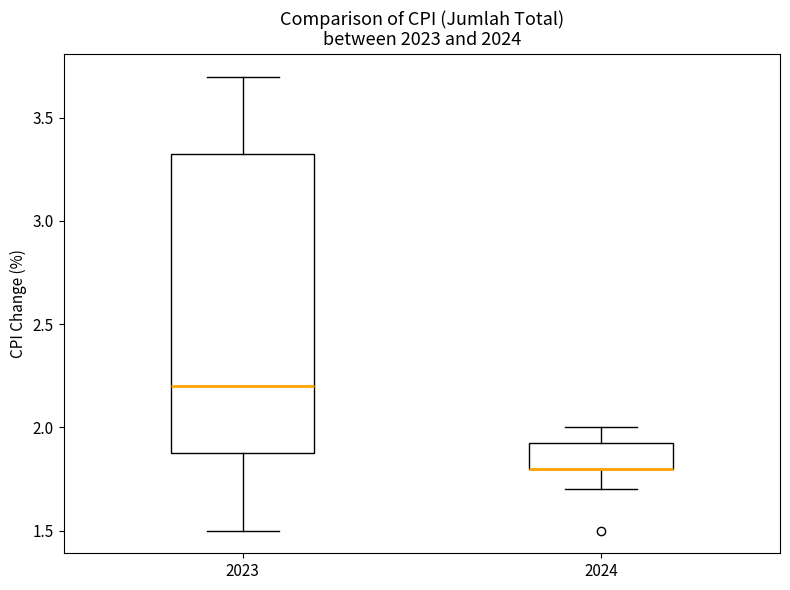

Comparing the boxes themselves (not the whiskers), which one is the tallest?

2023